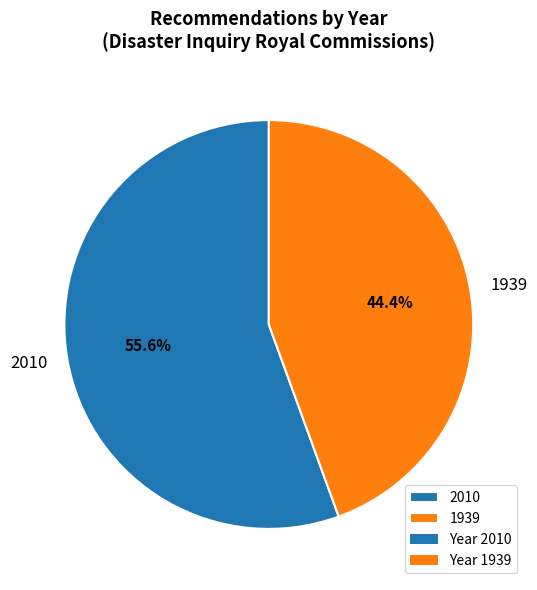

What is the ratio of the value at 1939 to the value at 2010?

0.8